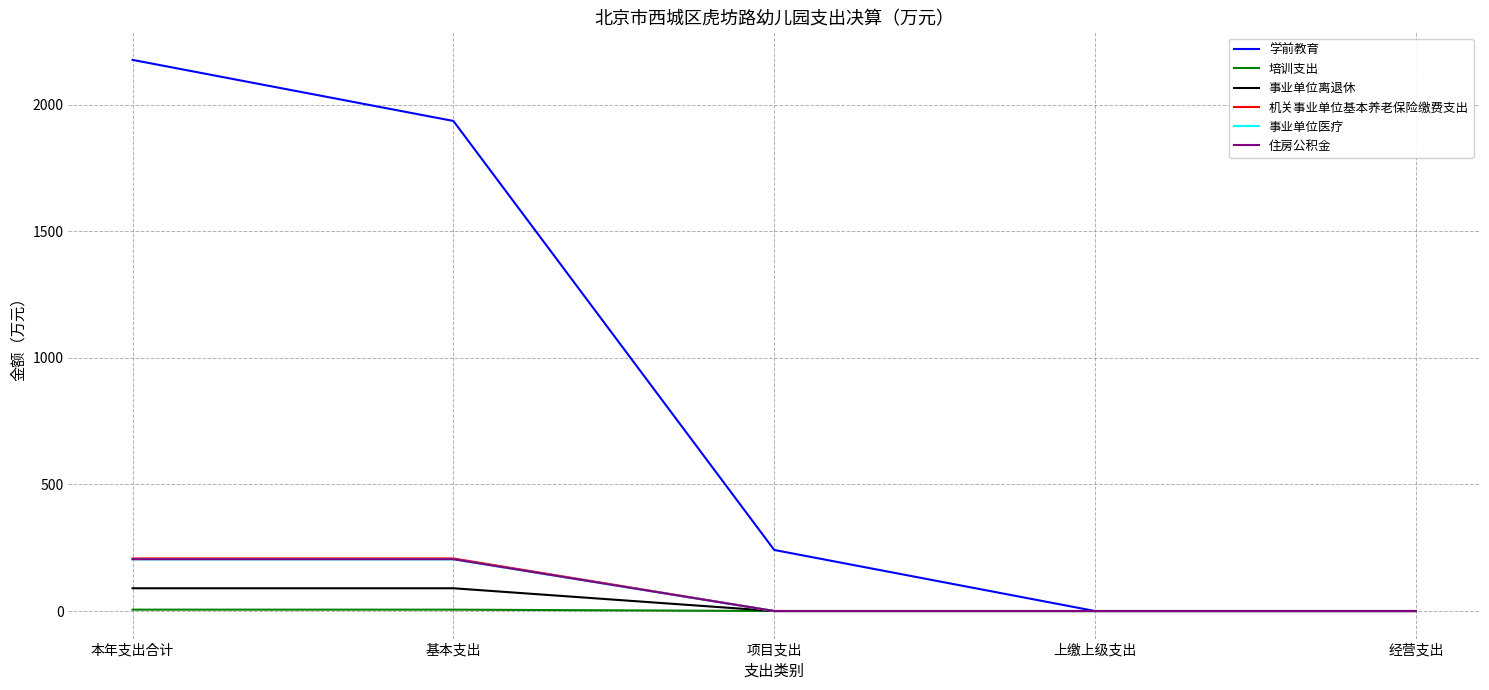

What is the maximum value shown in the chart?

2177.5